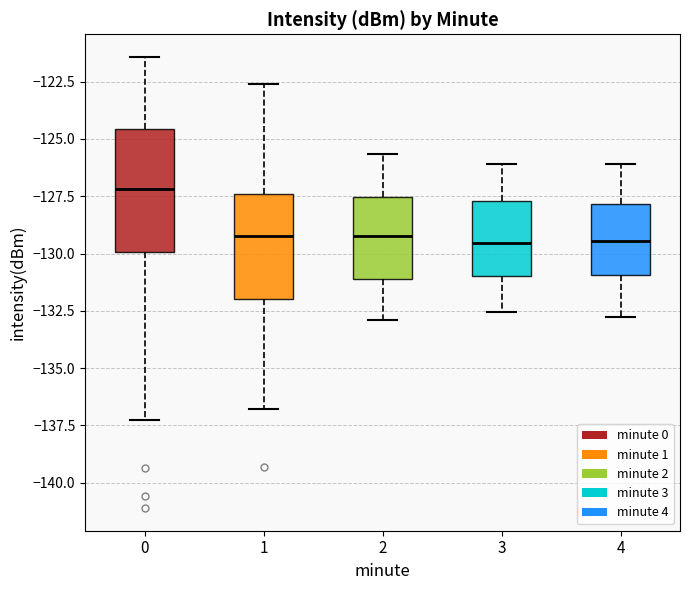

Reading left to right, transcribe this box plot: for each box, give where its median line is, the range the box spans, and where its two whiskers end, as read against the y-axis. The values are not printed on the chart, so give them approximately, as read against the axis.

0: median -127.0, box -130.0 to -124.5, whiskers -137.5 to -121.5
1: median -129.0, box -132.0 to -127.5, whiskers -137.0 to -122.5
2: median -129.0, box -131.0 to -127.5, whiskers -133.0 to -125.5
3: median -129.5, box -131.0 to -127.5, whiskers -132.5 to -126.0
4: median -129.5, box -131.0 to -128.0, whiskers -133.0 to -126.0